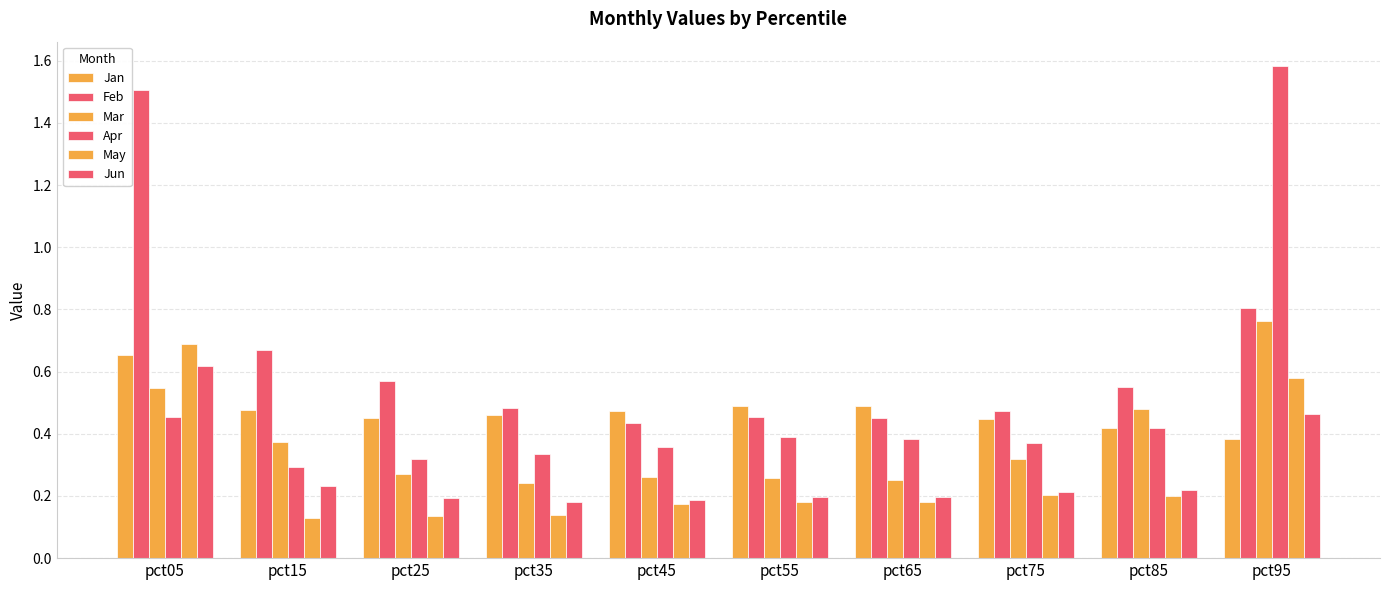

How many distinct data groups are displayed?

6